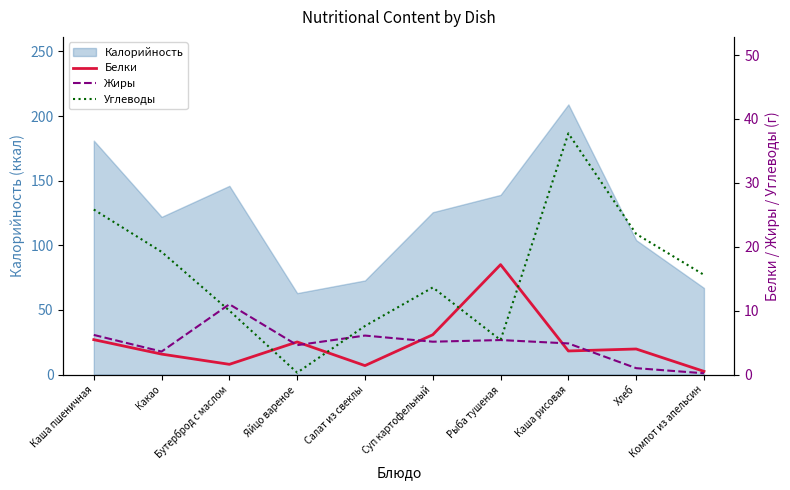

At which category does Углеводы reach its first local valley?

Яйцо вареное